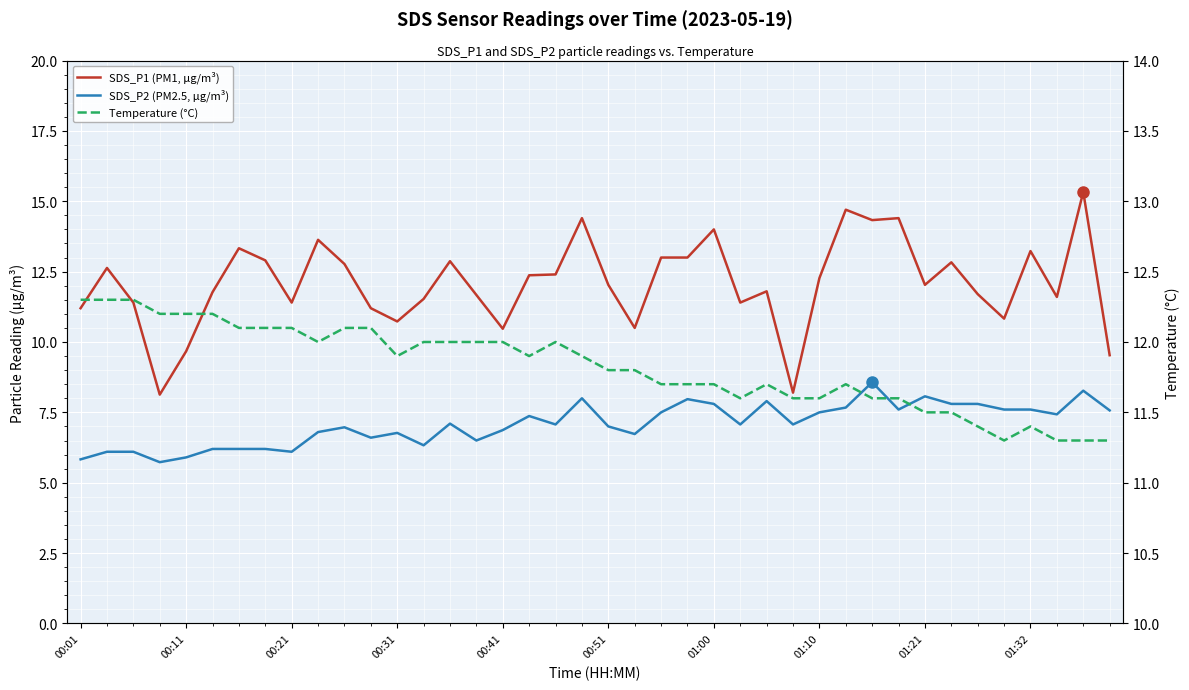

What is the sum of the SDS_P2 (PM2.5, µg/m³) values at 12 and 25?

13.8